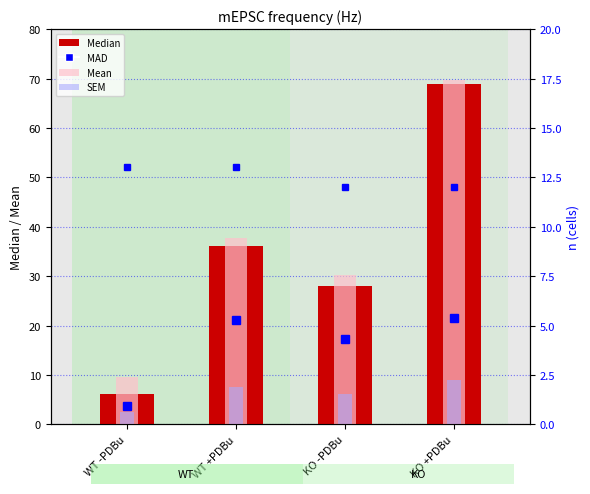

Which category has the highest value across all series?

KO +PDBu